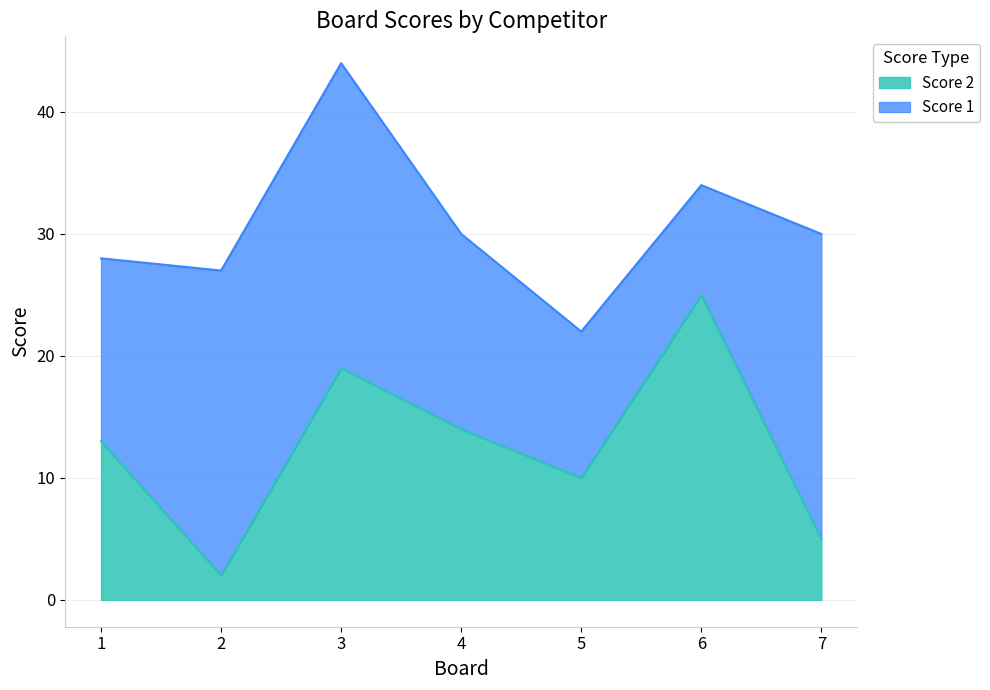

Where is the first local minimum?

2